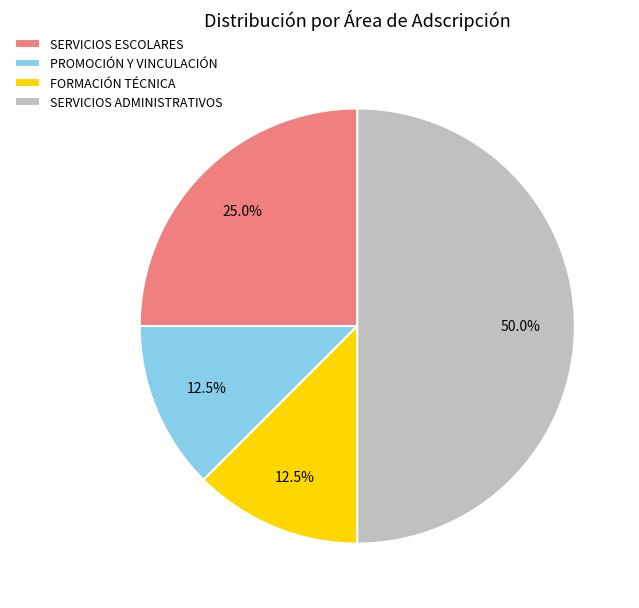

Is PROMOCIÓN Y VINCULACIÓN the majority of the pie?

No